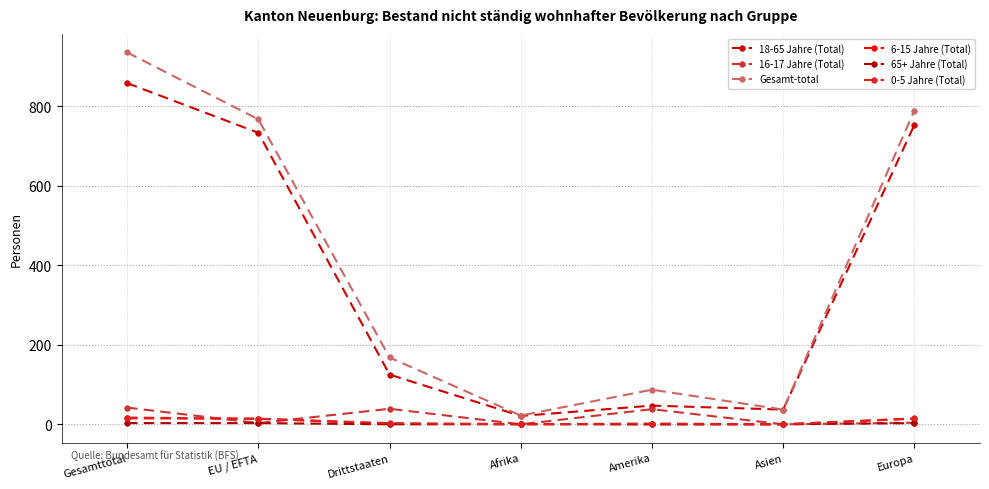

How many values in the 0-5 Jahre (Total) series are below 3?

3